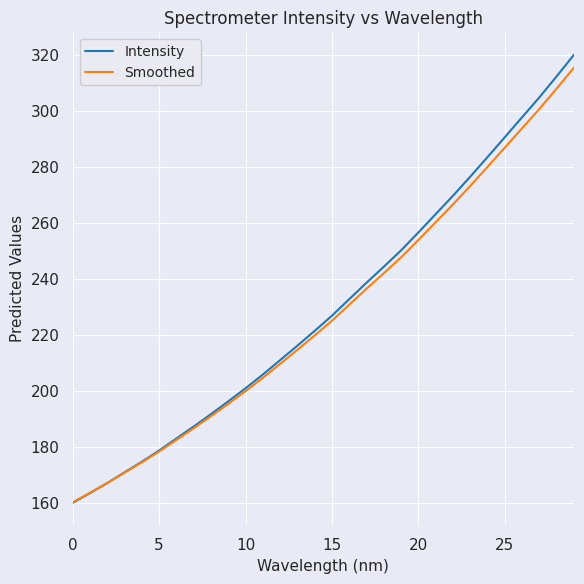

What is the maximum value for Smoothed?

315.4